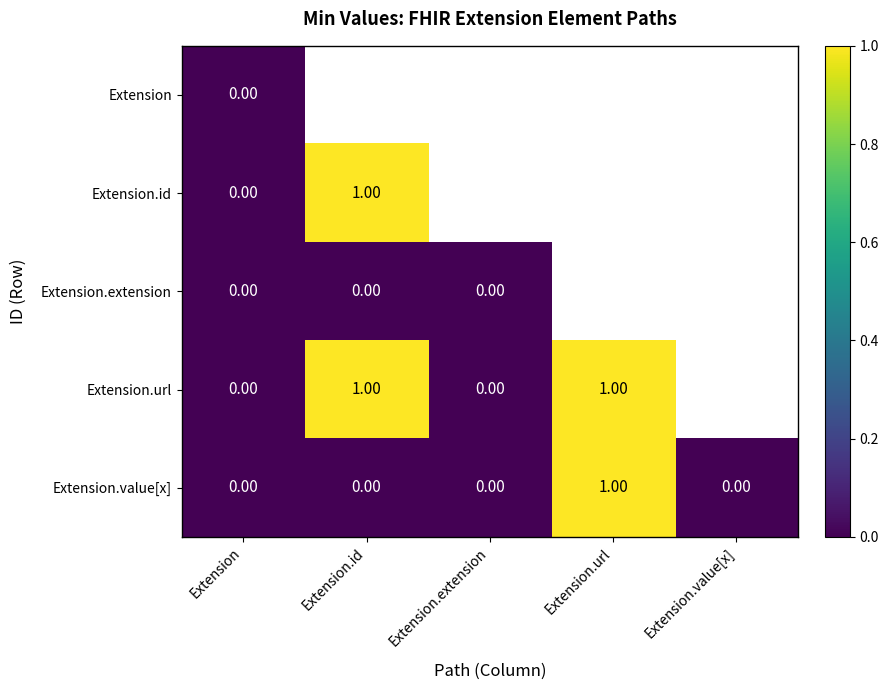

Which label corresponds to the largest value in the chart?

Extension.id